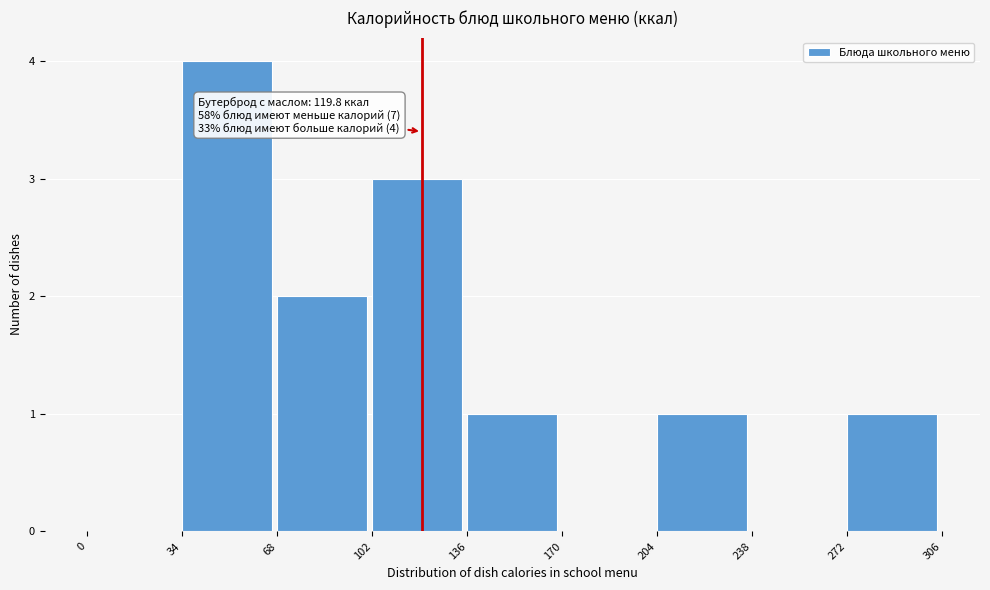

Over which range of the x-axis is the bar tallest?

34 to 68